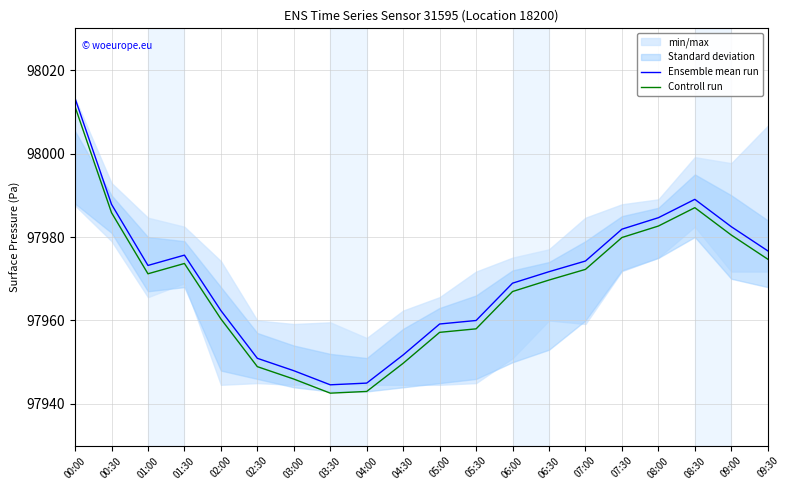

The value of Ensemble mean run at 01:00 is 151626.8. True or false?

False